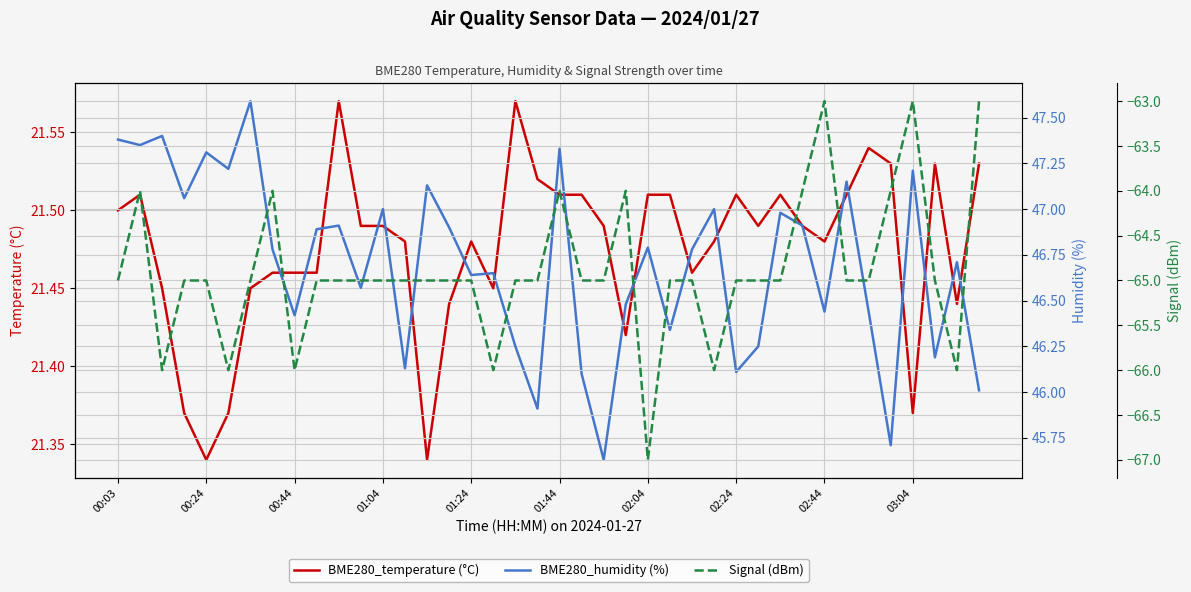

Is it true that BME280_temperature (°C) equals 21.5 at 00:03?

True